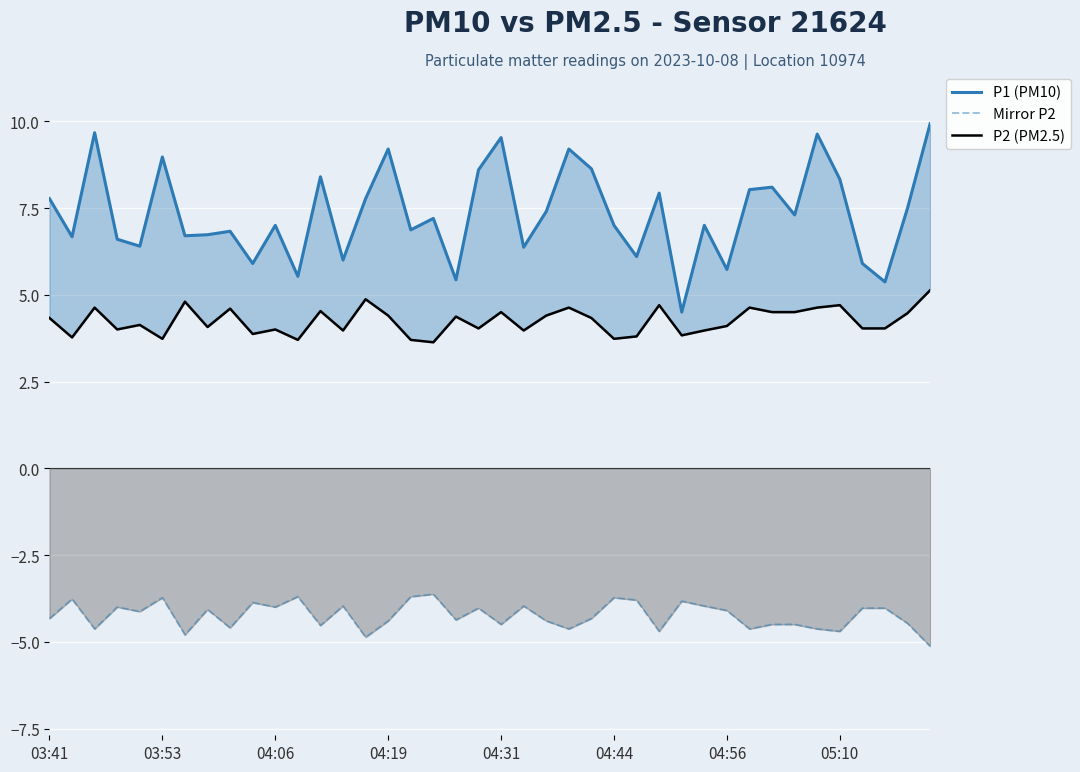

What is the total value across all series at 23?

9.2